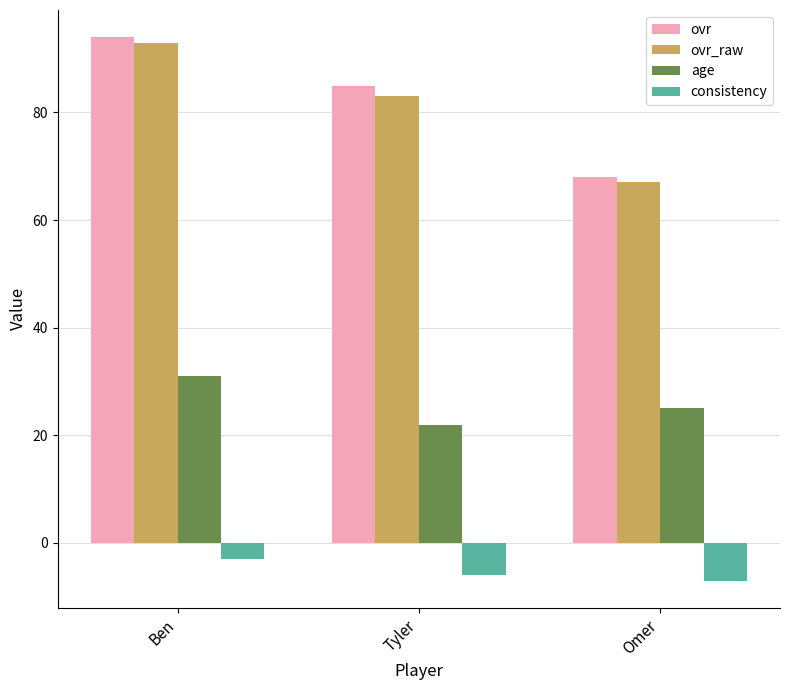

Is it true that age equals 25 at Omer?

True